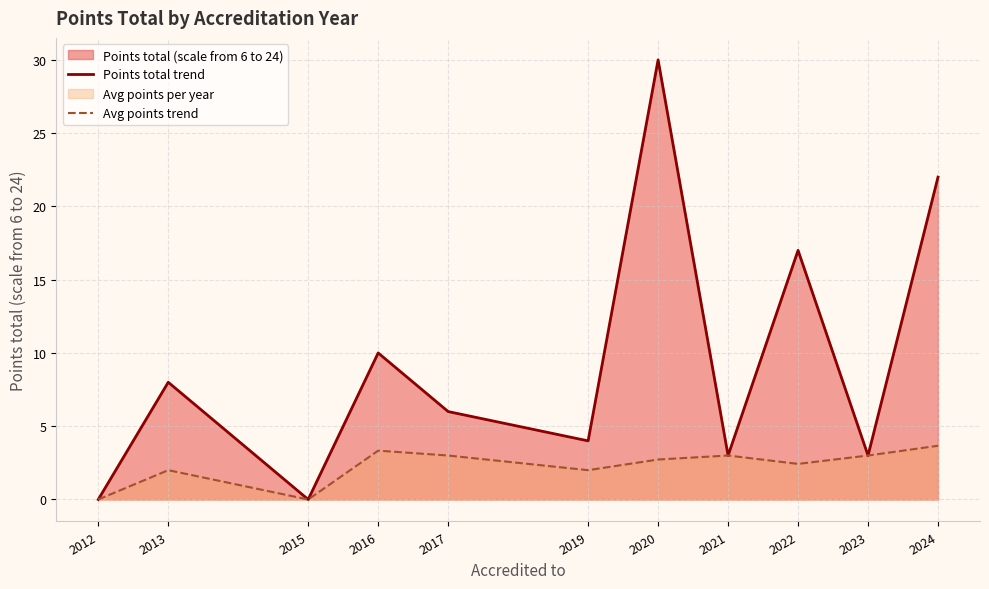

At 2017, list the series in order from smallest to largest.

Avg points trend, Points total trend